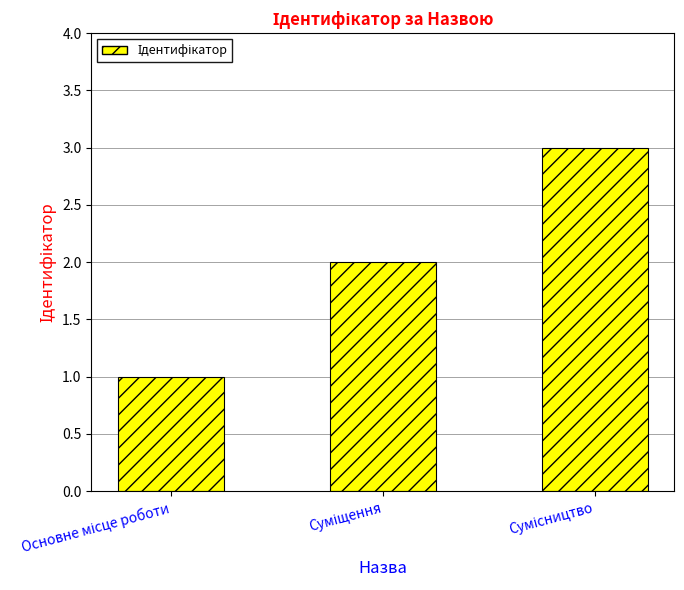

What is the maximum value shown in the chart?

3